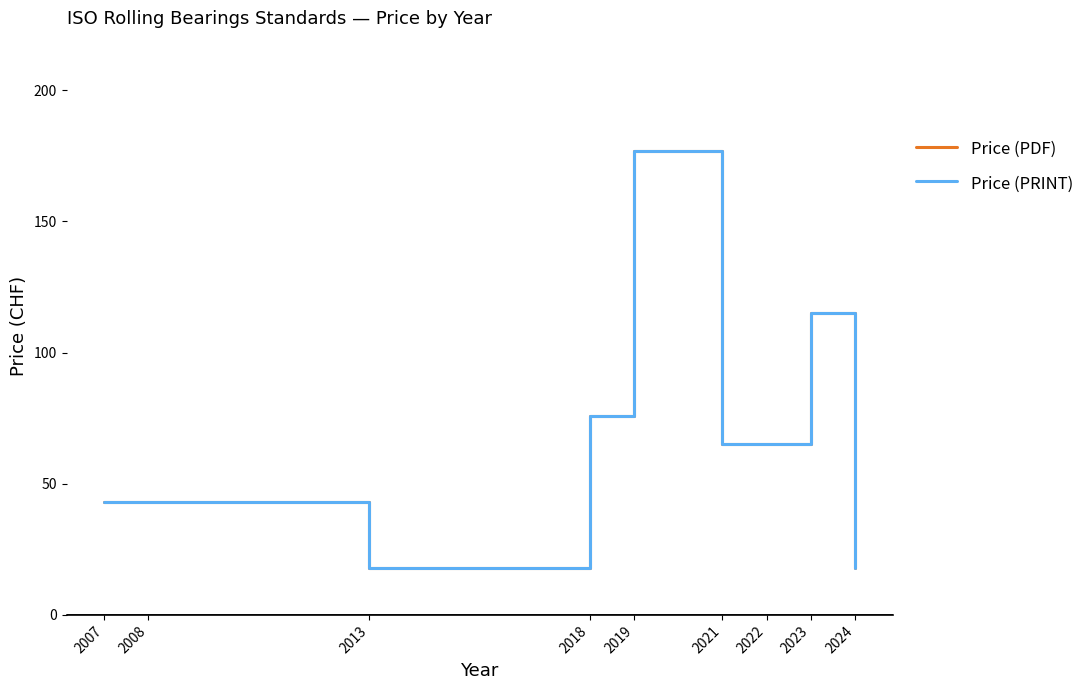

Between 2019 and 2018, which is larger?

2019